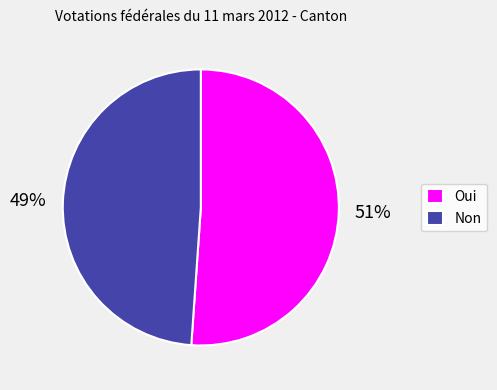

Rank the categories by value from lowest to highest.

Non, Oui